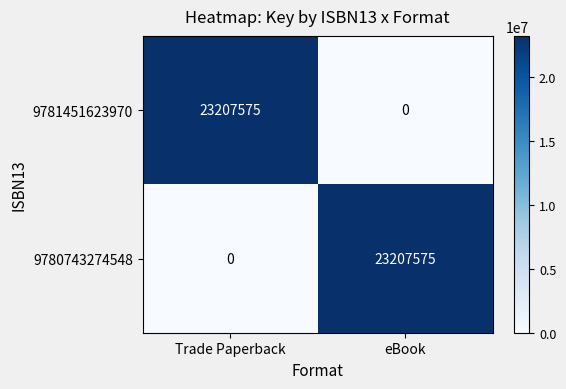

At Trade Paperback, list the series in order from largest to smallest.

9781451623970, 9780743274548